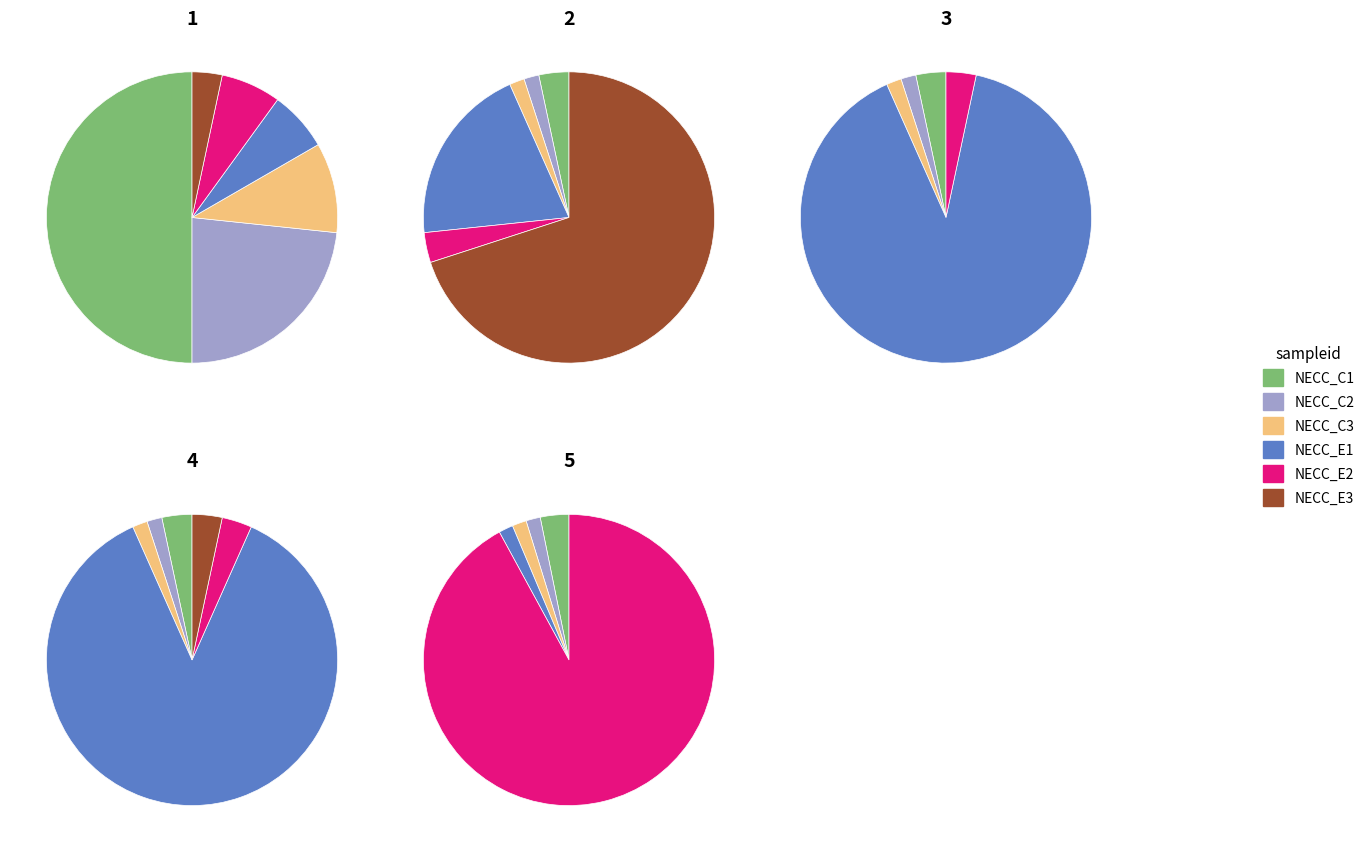

What is the spread (max minus min) of values at 0?

28